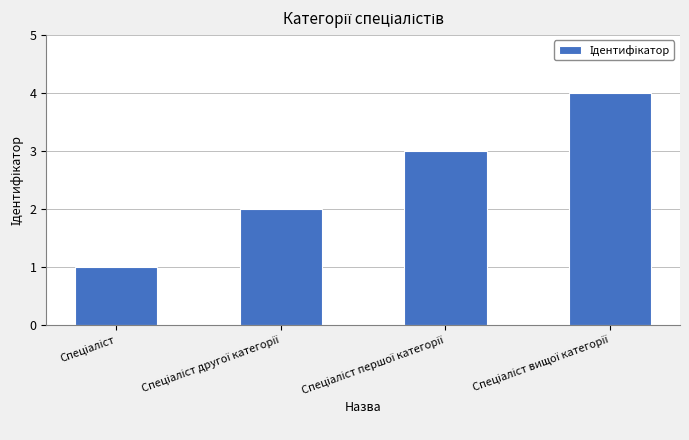

What is the sum of all values?

10